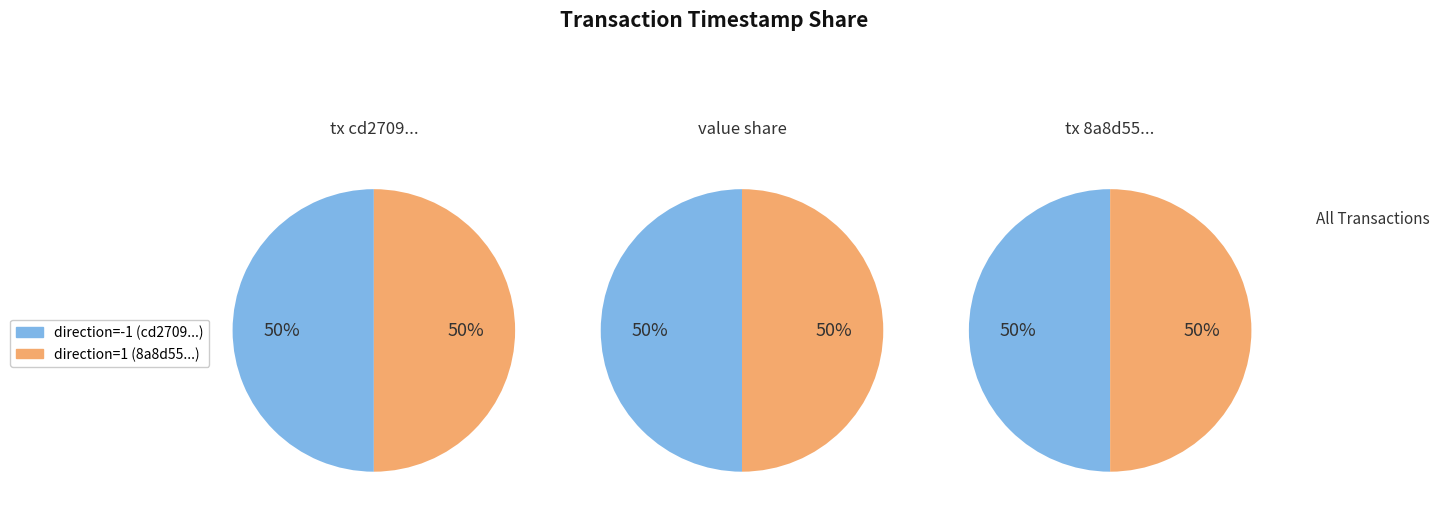

At 0, list the series in order from smallest to largest.

direction=-1, direction=1